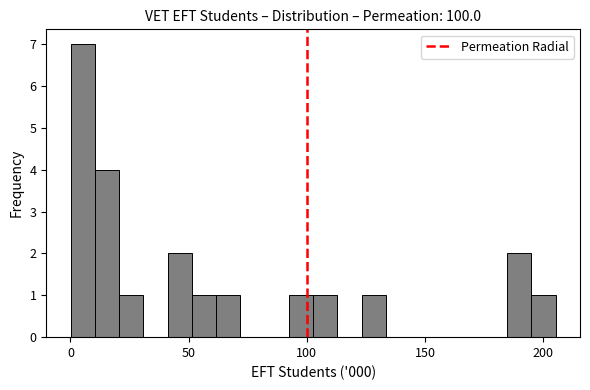

Around what value on the x-axis is the tallest bar? Give the approximate position of its centre, as read against the axis.

5